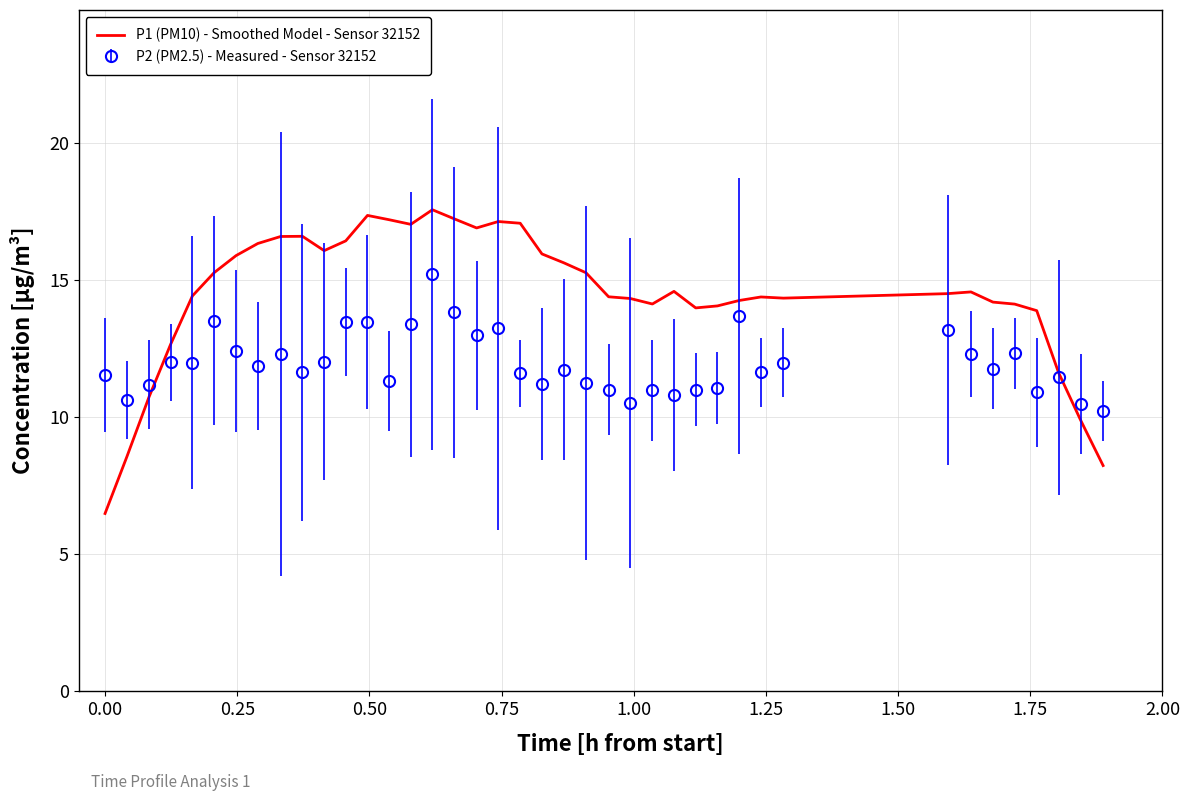

Which series has the widest spread of values?

P1 (PM10) - Smoothed Model - Sensor 32152